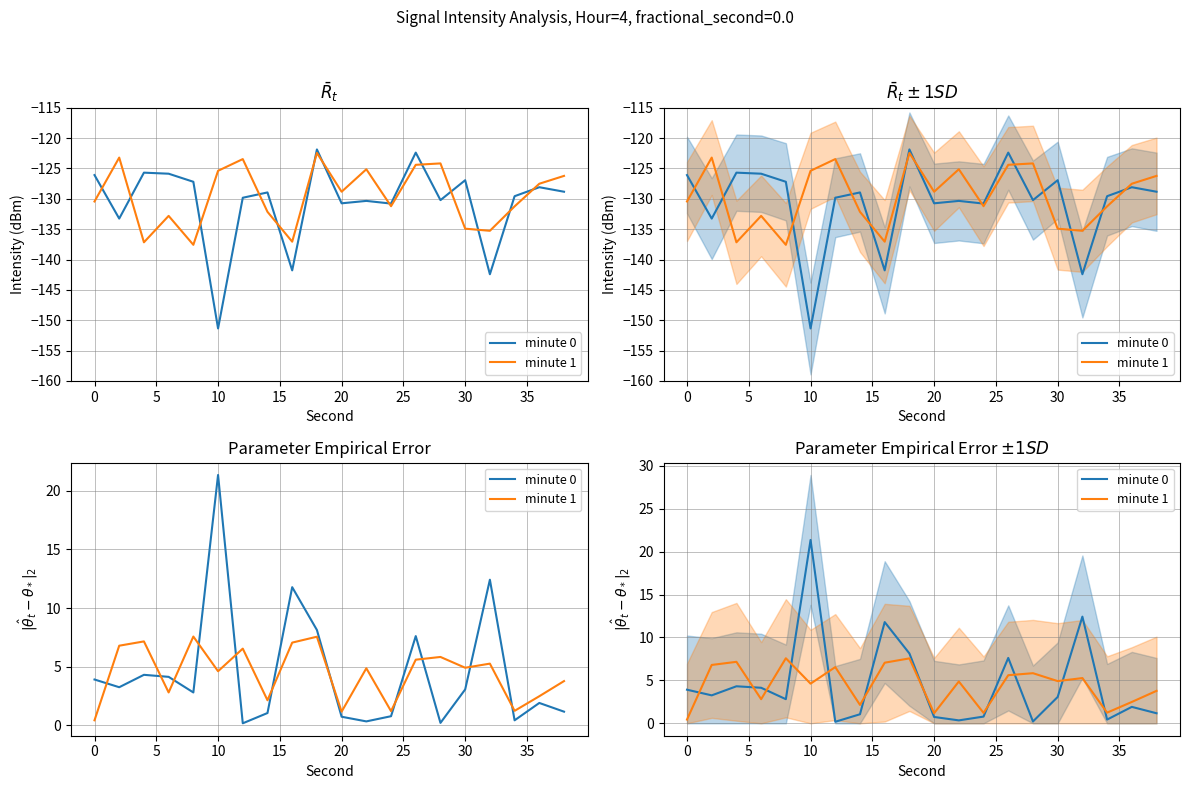

Rank the series by their average value, from highest to lowest.

minute 0, minute 1